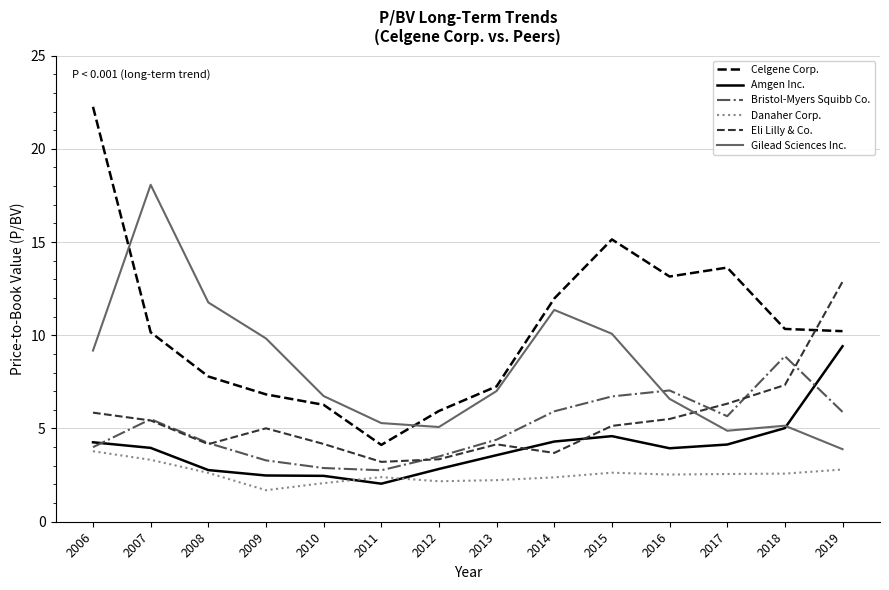

At which category does the chart reach its peak across all series?

2006